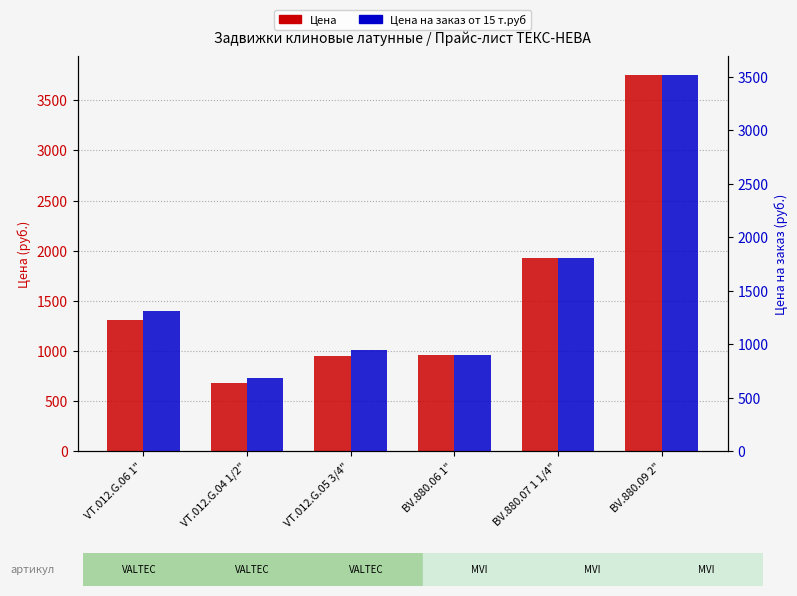

What is the difference between the Цена на заказ от 15 т.руб values at VT.012.G.04 1/2" and BV.880.09 2"?

2831.9